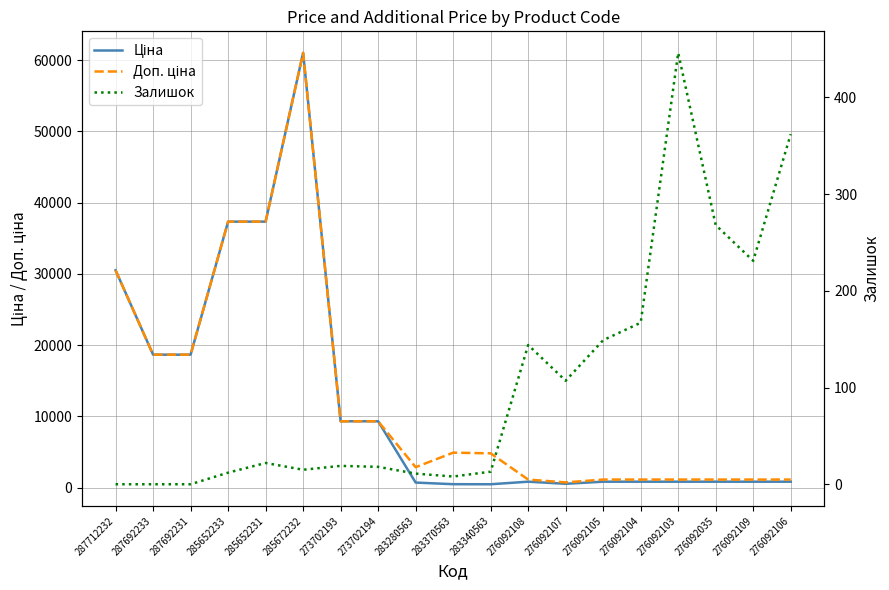

Is it true that Доп. ціна equals 37343.0 at 285652231?

True